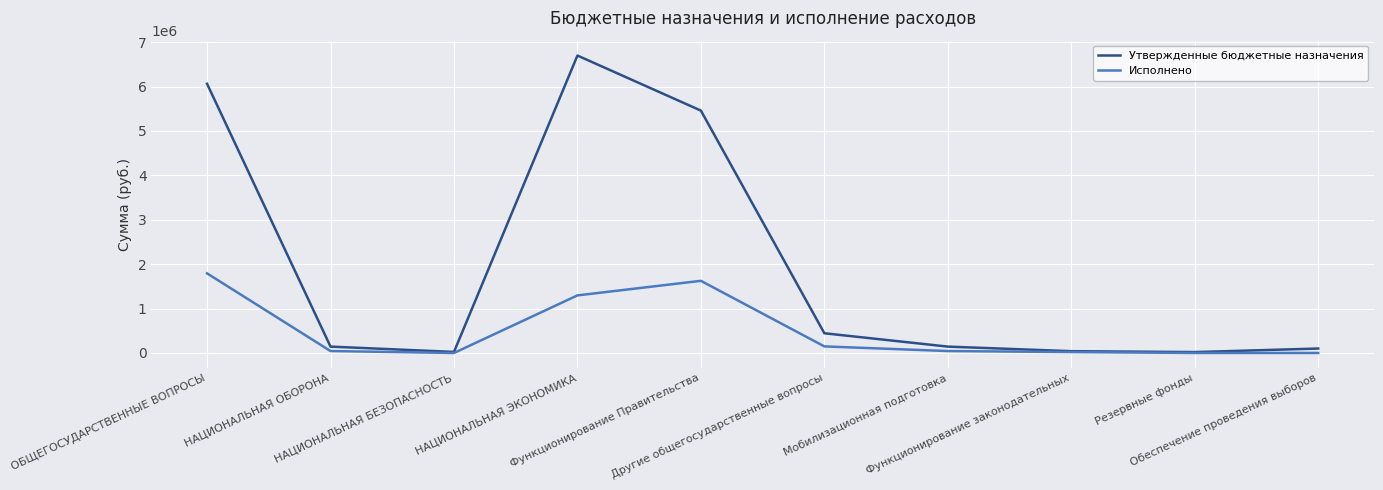

What is the difference between the second highest and minimum values in the Утвержденные бюджетные назначения series?

6043900.0